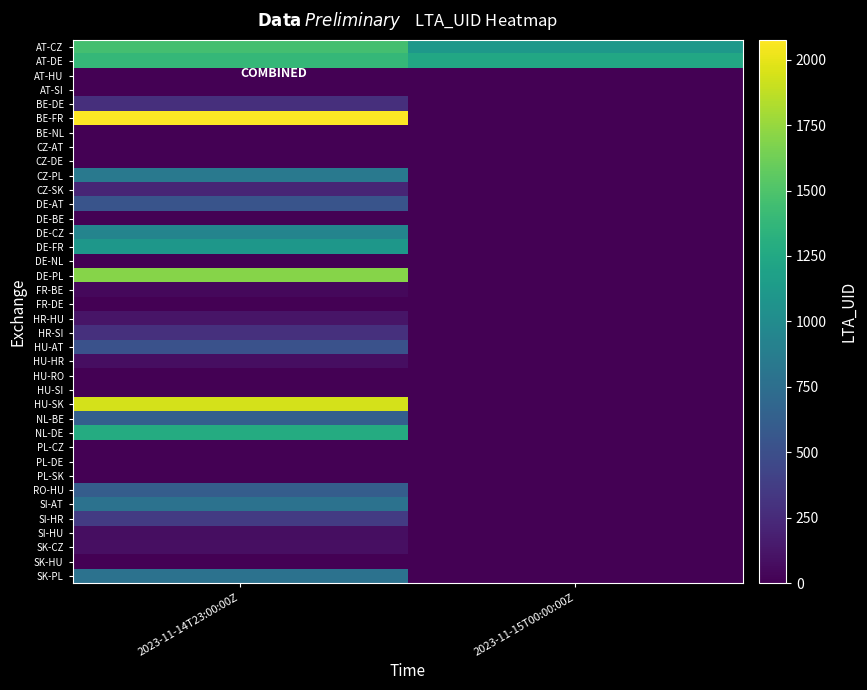

Reading right to left, what are all the values shown in this chart?

AT-CZ: 2023-11-15T00:00:00Z=1108	2023-11-14T23:00:00Z=1452
AT-DE: 2023-11-15T00:00:00Z=1248	2023-11-14T23:00:00Z=1386
AT-HU: 2023-11-15T00:00:00Z=0	2023-11-14T23:00:00Z=0
AT-SI: 2023-11-15T00:00:00Z=0	2023-11-14T23:00:00Z=0
BE-DE: 2023-11-15T00:00:00Z=0	2023-11-14T23:00:00Z=283
BE-FR: 2023-11-15T00:00:00Z=0	2023-11-14T23:00:00Z=2076
BE-NL: 2023-11-15T00:00:00Z=0	2023-11-14T23:00:00Z=0
CZ-AT: 2023-11-15T00:00:00Z=0	2023-11-14T23:00:00Z=0
CZ-DE: 2023-11-15T00:00:00Z=0	2023-11-14T23:00:00Z=0
CZ-PL: 2023-11-15T00:00:00Z=0	2023-11-14T23:00:00Z=842
CZ-SK: 2023-11-15T00:00:00Z=0	2023-11-14T23:00:00Z=217
DE-AT: 2023-11-15T00:00:00Z=0	2023-11-14T23:00:00Z=541
DE-BE: 2023-11-15T00:00:00Z=0	2023-11-14T23:00:00Z=0
DE-CZ: 2023-11-15T00:00:00Z=0	2023-11-14T23:00:00Z=934
DE-FR: 2023-11-15T00:00:00Z=0	2023-11-14T23:00:00Z=1101
DE-NL: 2023-11-15T00:00:00Z=0	2023-11-14T23:00:00Z=0
DE-PL: 2023-11-15T00:00:00Z=0	2023-11-14T23:00:00Z=1696
FR-BE: 2023-11-15T00:00:00Z=0	2023-11-14T23:00:00Z=48
FR-DE: 2023-11-15T00:00:00Z=0	2023-11-14T23:00:00Z=0
HR-HU: 2023-11-15T00:00:00Z=0	2023-11-14T23:00:00Z=121
HR-SI: 2023-11-15T00:00:00Z=0	2023-11-14T23:00:00Z=286
HU-AT: 2023-11-15T00:00:00Z=0	2023-11-14T23:00:00Z=520
HU-HR: 2023-11-15T00:00:00Z=0	2023-11-14T23:00:00Z=78
HU-RO: 2023-11-15T00:00:00Z=0	2023-11-14T23:00:00Z=0
HU-SI: 2023-11-15T00:00:00Z=0	2023-11-14T23:00:00Z=0
HU-SK: 2023-11-15T00:00:00Z=0	2023-11-14T23:00:00Z=1945
NL-BE: 2023-11-15T00:00:00Z=0	2023-11-14T23:00:00Z=632
NL-DE: 2023-11-15T00:00:00Z=0	2023-11-14T23:00:00Z=1275
PL-CZ: 2023-11-15T00:00:00Z=0	2023-11-14T23:00:00Z=0
PL-DE: 2023-11-15T00:00:00Z=0	2023-11-14T23:00:00Z=0
PL-SK: 2023-11-15T00:00:00Z=0	2023-11-14T23:00:00Z=0
RO-HU: 2023-11-15T00:00:00Z=0	2023-11-14T23:00:00Z=613
SI-AT: 2023-11-15T00:00:00Z=0	2023-11-14T23:00:00Z=781
SI-HR: 2023-11-15T00:00:00Z=0	2023-11-14T23:00:00Z=363
SI-HU: 2023-11-15T00:00:00Z=0	2023-11-14T23:00:00Z=81
SK-CZ: 2023-11-15T00:00:00Z=0	2023-11-14T23:00:00Z=82
SK-HU: 2023-11-15T00:00:00Z=0	2023-11-14T23:00:00Z=0
SK-PL: 2023-11-15T00:00:00Z=0	2023-11-14T23:00:00Z=785